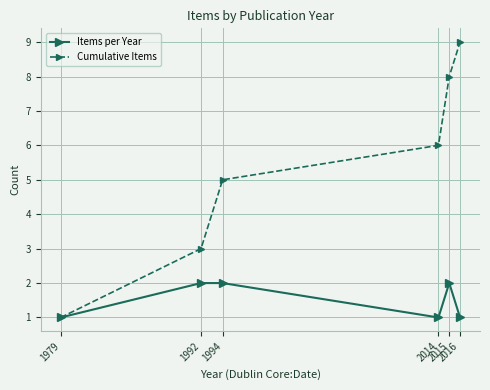

At 2014, list the series in order from largest to smallest.

Cumulative Items, Items per Year